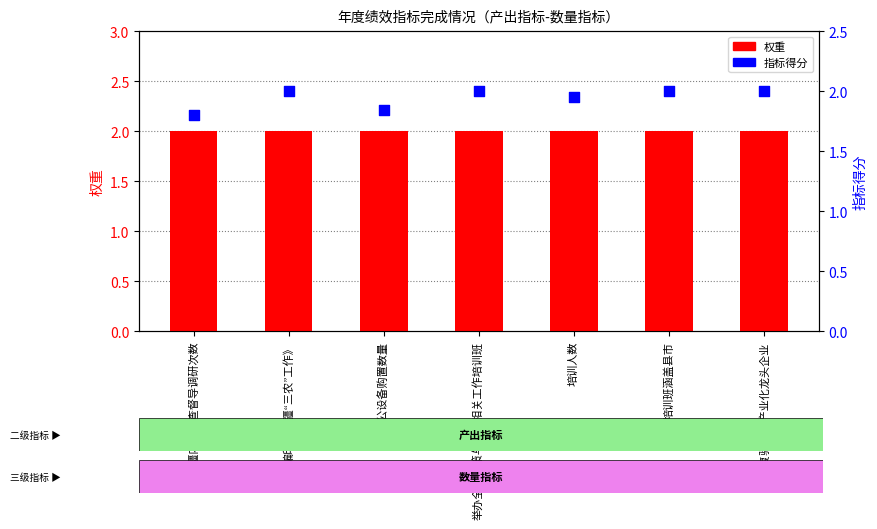

Which series contains the lowest Y value?

指标得分